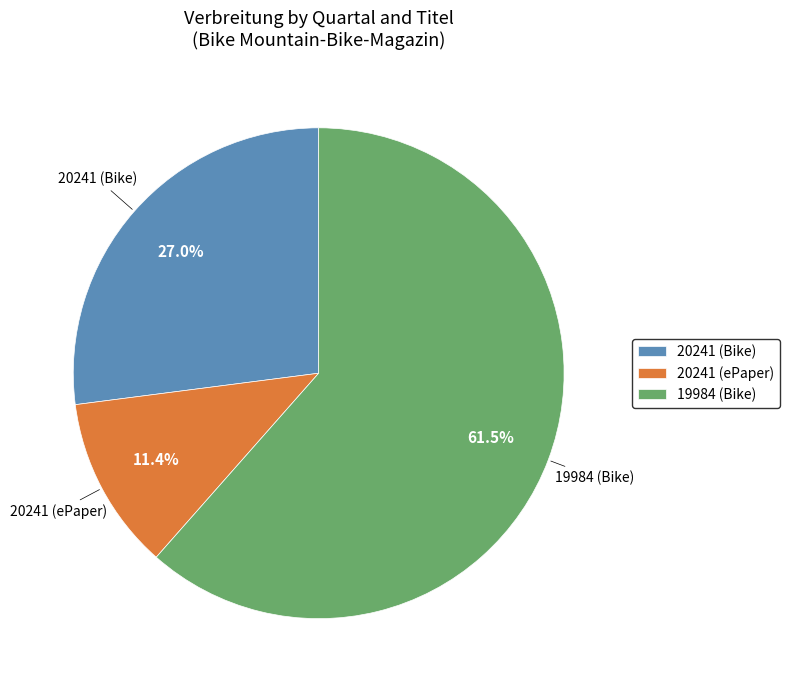

To the nearest percent, what is the average slice percentage?

33%